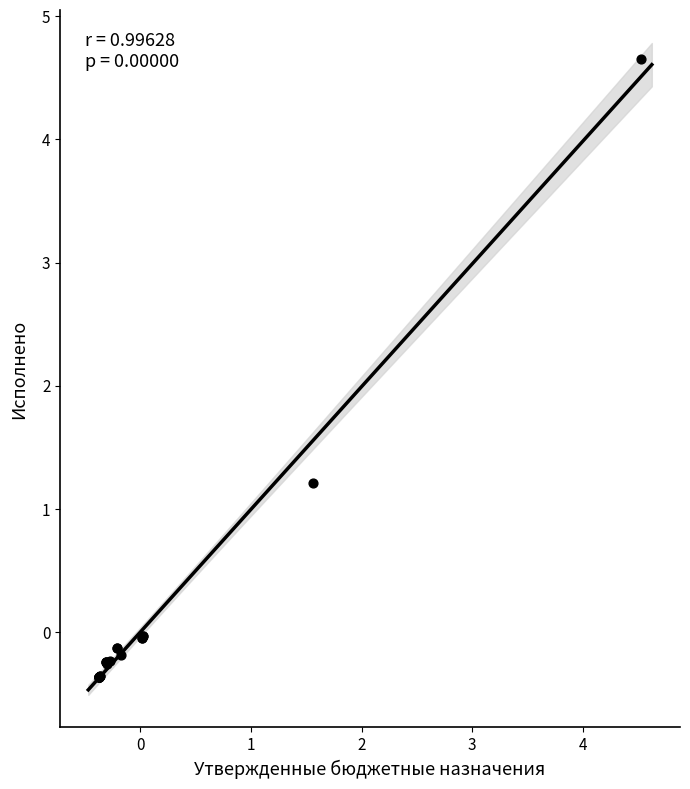

What Y value in the scatter plot is closest to 2?

1.2